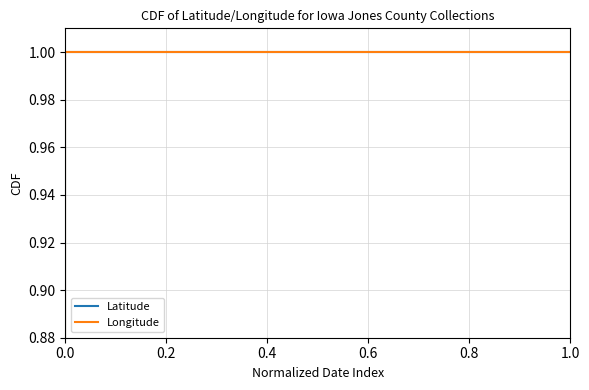

Which series changed the most between 0.0 and 1.0?

Latitude